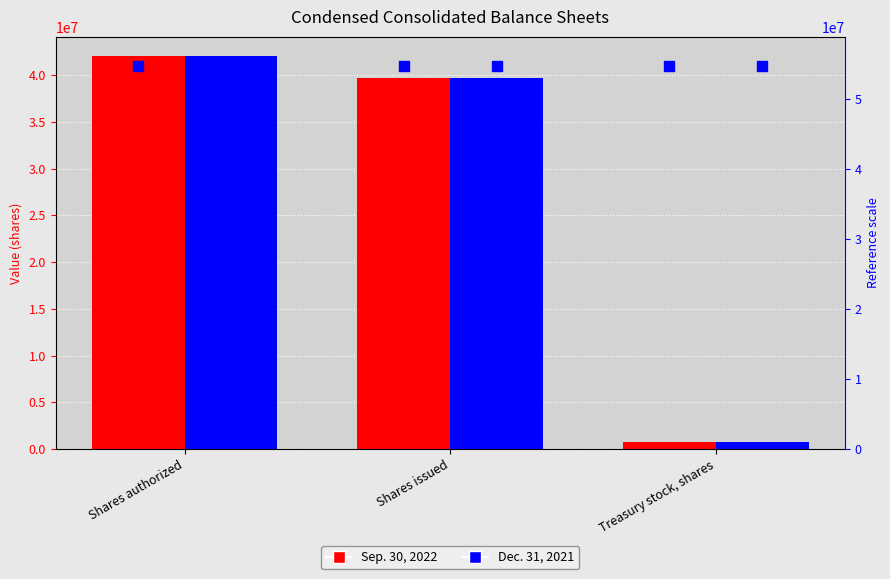

True or false: Dec. 31, 2021 has a value of 21700058 at Shares authorized.

False